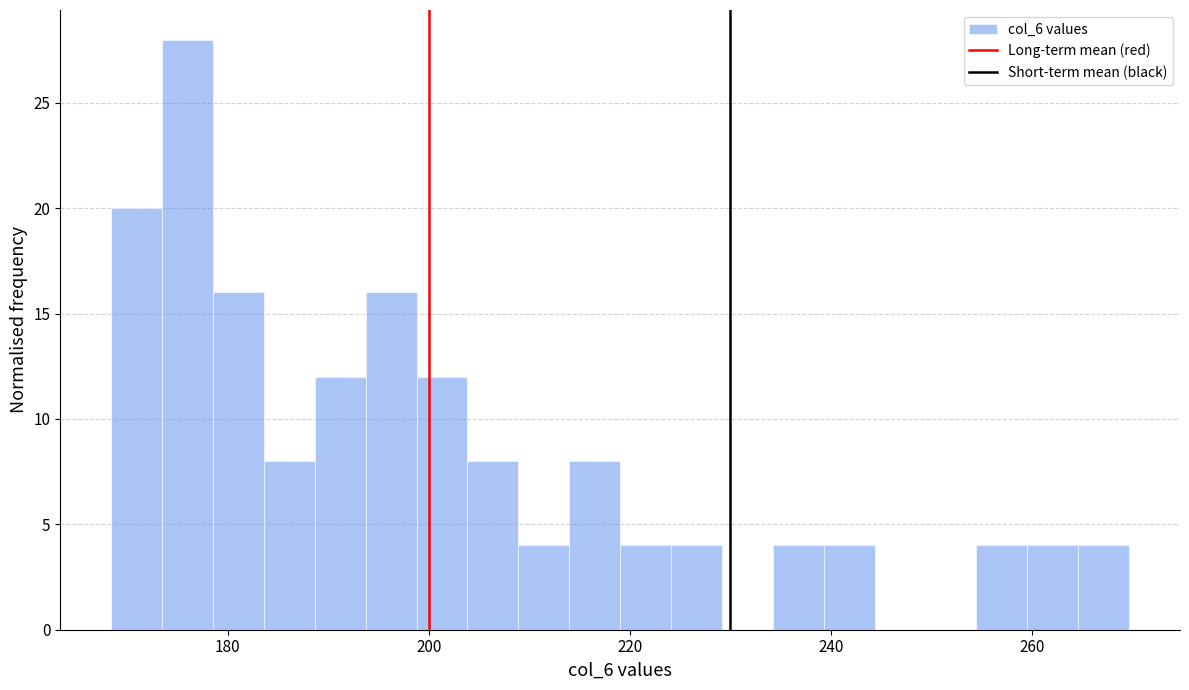

Around what value on the x-axis is the tallest bar? Give the approximate position of its centre, as read against the axis.

176